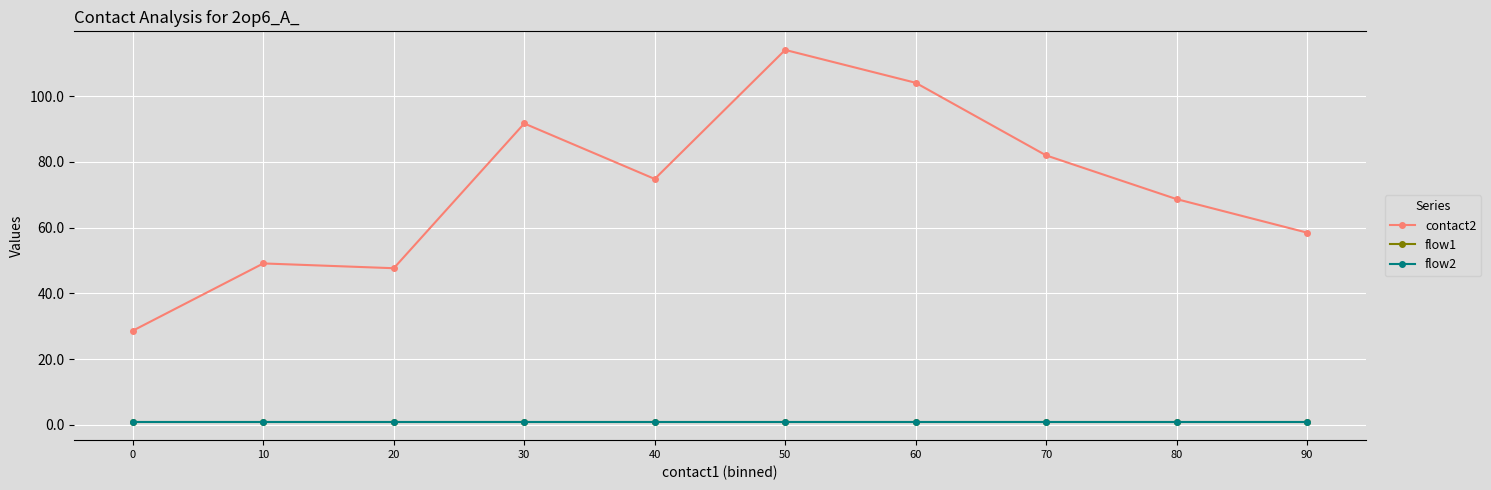

True or false: contact2 and flow2 intersect in this chart.

False